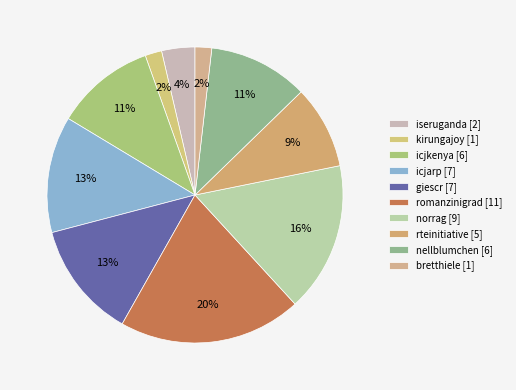

Approximately how many times larger is the value at romanzinigrad [11] compared to nellblumchen [6]?

1.8